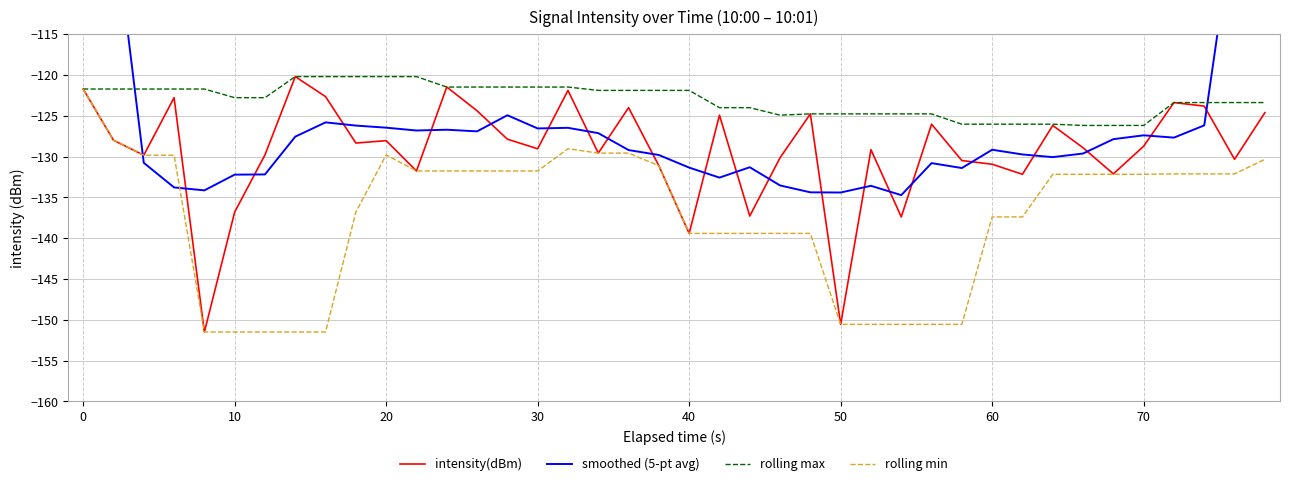

Reading left to right, extract all data points from this chart.

intensity(dBm): -121.7	-128.0	-129.8	-122.8	-151.5	-136.8	-129.8	-120.2	-122.6	-128.3	-128.0	-131.8	-121.5	-124.4	-127.9	-129.0	-121.9	-129.6	-124.0	-131.1	-139.4	-124.9	-137.3	-130.1	-124.8	-150.6	-129.1	-137.4	-126.0	-130.5	-130.9	-132.2	-126.2	-128.9	-132.1	-128.7	-123.4	-123.8	-130.3	-124.6
smoothed (5-pt avg): -75.9	-100.5	-130.8	-133.8	-134.1	-132.2	-132.2	-127.5	-125.8	-126.2	-126.4	-126.8	-126.7	-126.9	-124.9	-126.5	-126.5	-127.1	-129.2	-129.8	-131.3	-132.6	-131.3	-133.5	-134.4	-134.4	-133.6	-134.7	-130.8	-131.4	-129.2	-129.7	-130.1	-129.6	-127.9	-127.4	-127.7	-126.2	-100.4	-75.7
rolling max: -121.7	-121.7	-121.7	-121.7	-121.7	-122.8	-122.8	-120.2	-120.2	-120.2	-120.2	-120.2	-121.5	-121.5	-121.5	-121.5	-121.5	-121.9	-121.9	-121.9	-121.9	-124.0	-124.0	-124.9	-124.8	-124.8	-124.8	-124.8	-124.8	-126.0	-126.0	-126.0	-126.0	-126.2	-126.2	-126.2	-123.4	-123.4	-123.4	-123.4
rolling min: -121.7	-128.0	-129.8	-129.8	-151.5	-151.5	-151.5	-151.5	-151.5	-136.8	-129.8	-131.8	-131.8	-131.8	-131.8	-131.8	-129.0	-129.6	-129.6	-131.1	-139.4	-139.4	-139.4	-139.4	-139.4	-150.6	-150.6	-150.6	-150.6	-150.6	-137.4	-137.4	-132.2	-132.2	-132.2	-132.2	-132.1	-132.1	-132.1	-130.3